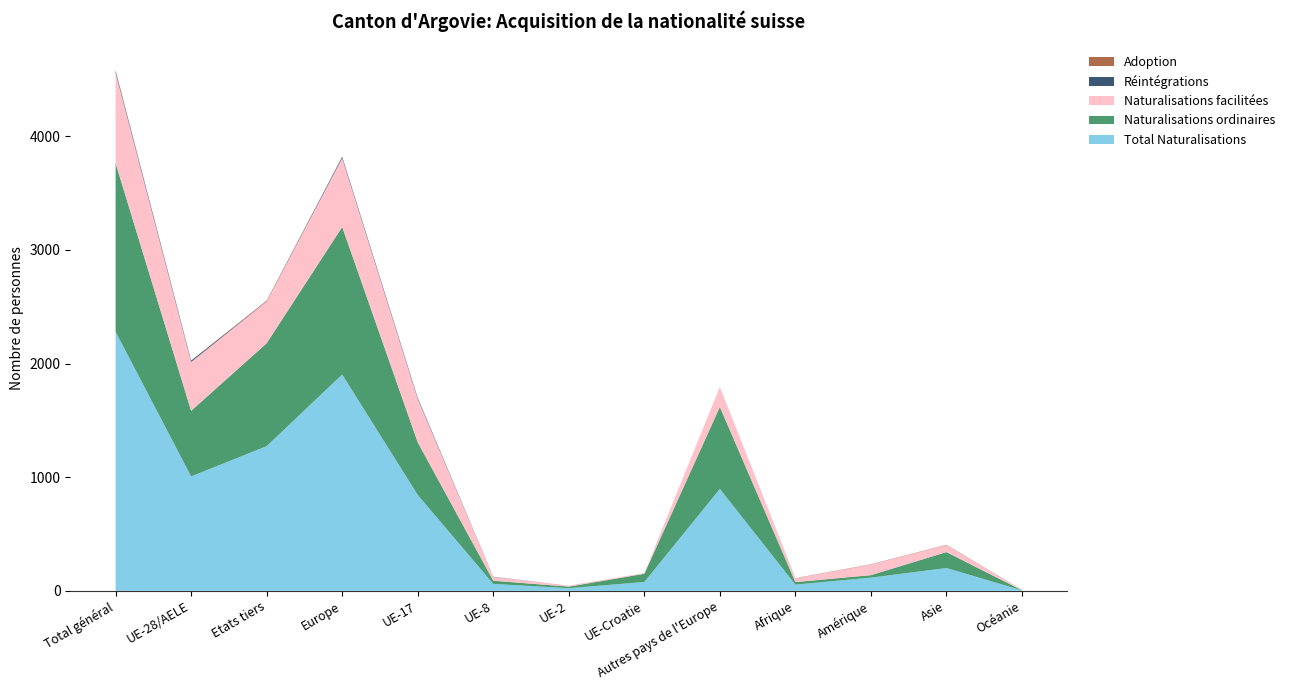

Reading left to right, transcribe all the data shown in this chart.

Total Naturalisations: 2280	1007	1273	1904	844	61	23	78	897	55	116	201	4
Naturalisations ordinaires: 1483	577	906	1298	463	28	14	72	721	22	22	140	1
Naturalisations facilitées: 797	430	367	606	381	33	9	6	176	33	94	61	3
Réintégrations: 14	12	2	12	10	2	0	0	0	0	1	0	1
Adoption: 6	0	6	0	0	0	0	0	0	2	1	3	0